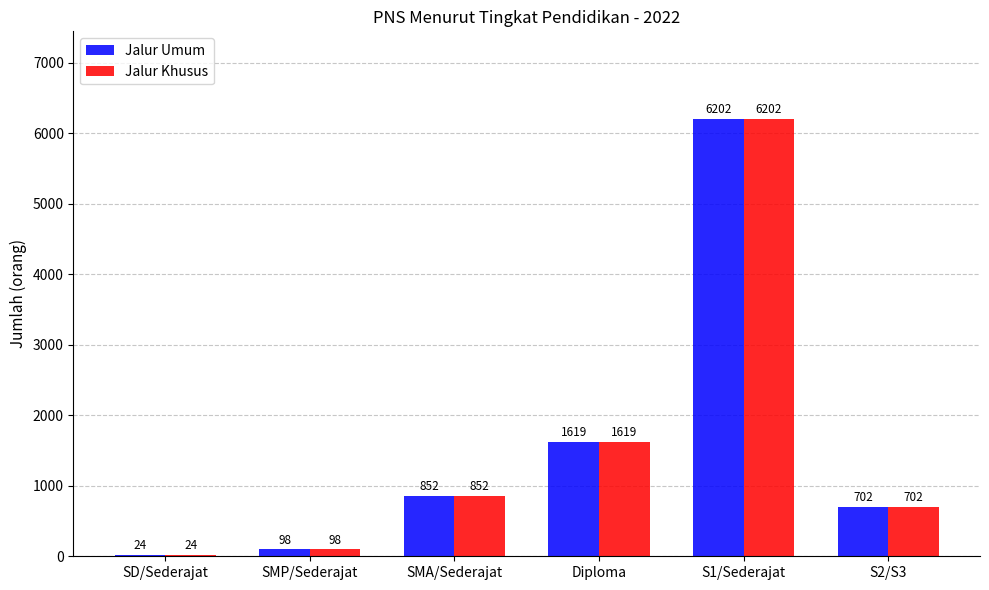

At which category is the sum across all series the highest?

S1/Sederajat